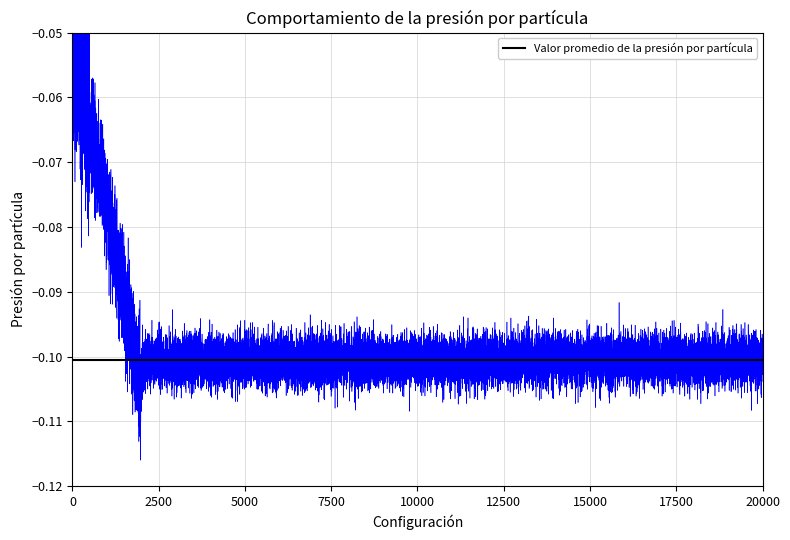

The chart shows a value of -0.1 at 11. True or false?

False